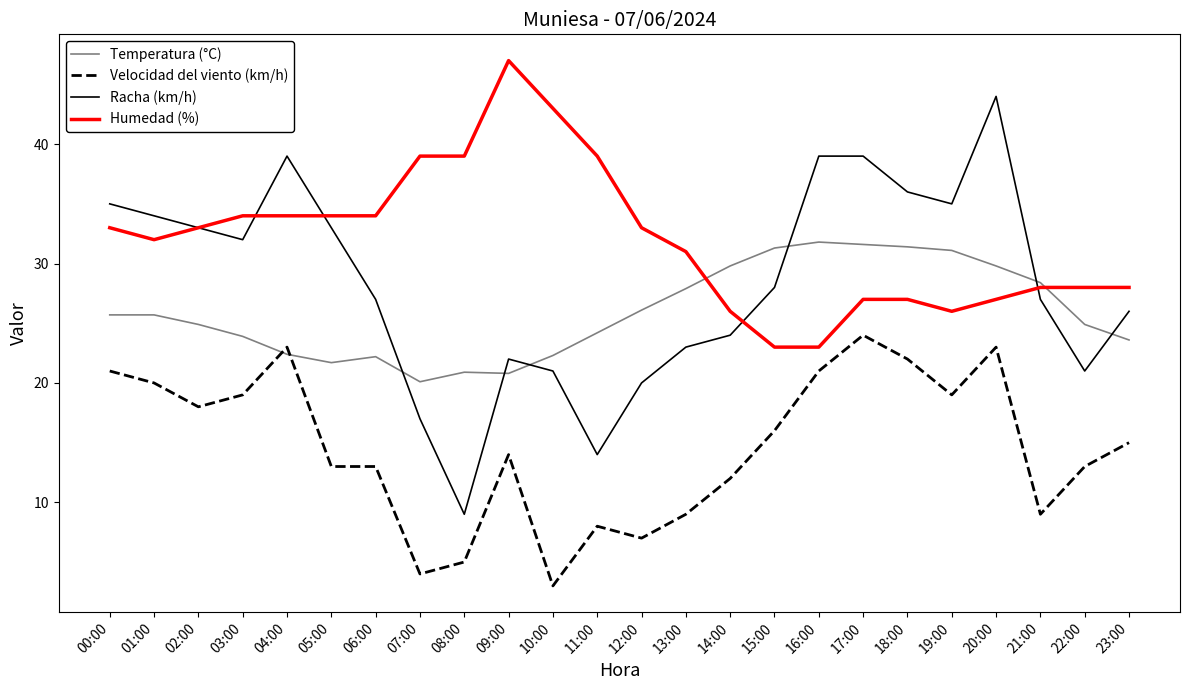

What are all the series names shown in the legend?

Temperatura (°C), Velocidad del viento (km/h), Racha (km/h), Humedad (%)